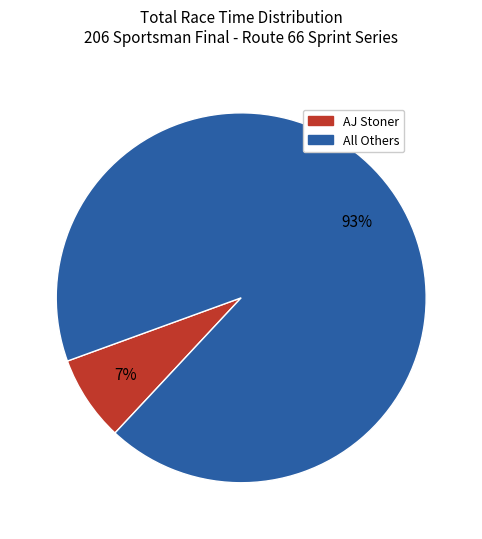

Which category has the smallest portion of the pie?

AJ Stoner